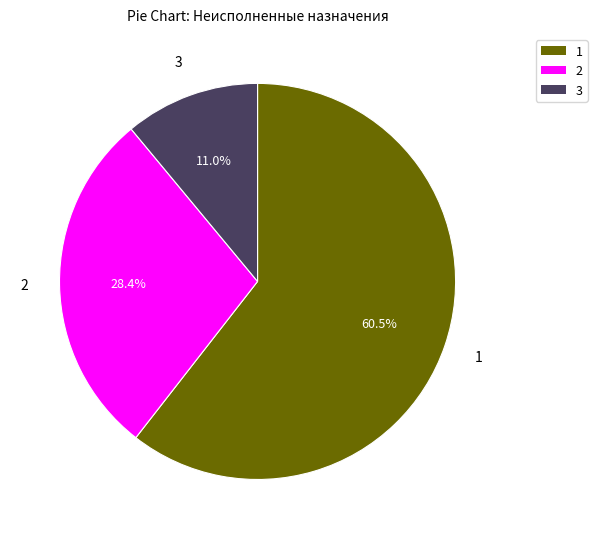

Is there a majority slice in this chart?

Yes